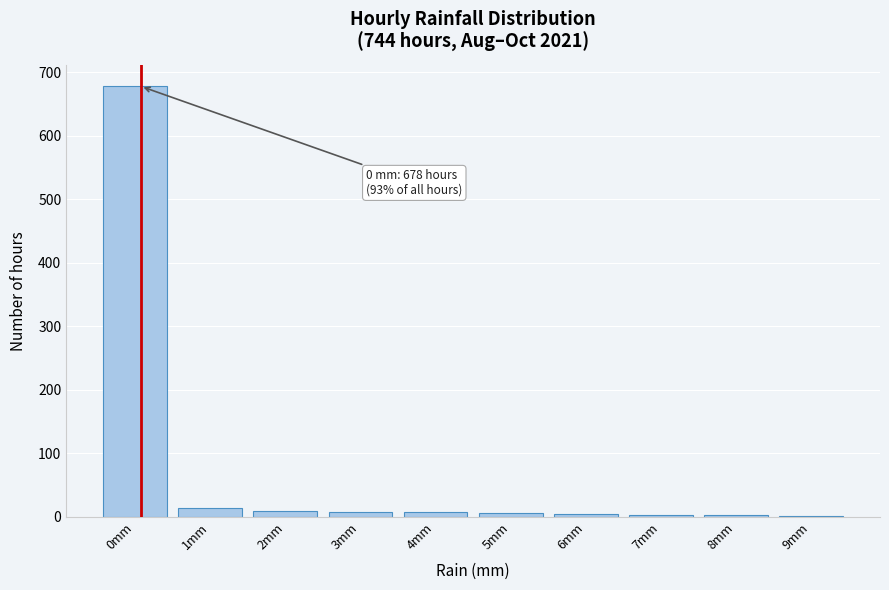

What is the sum of all values?

730